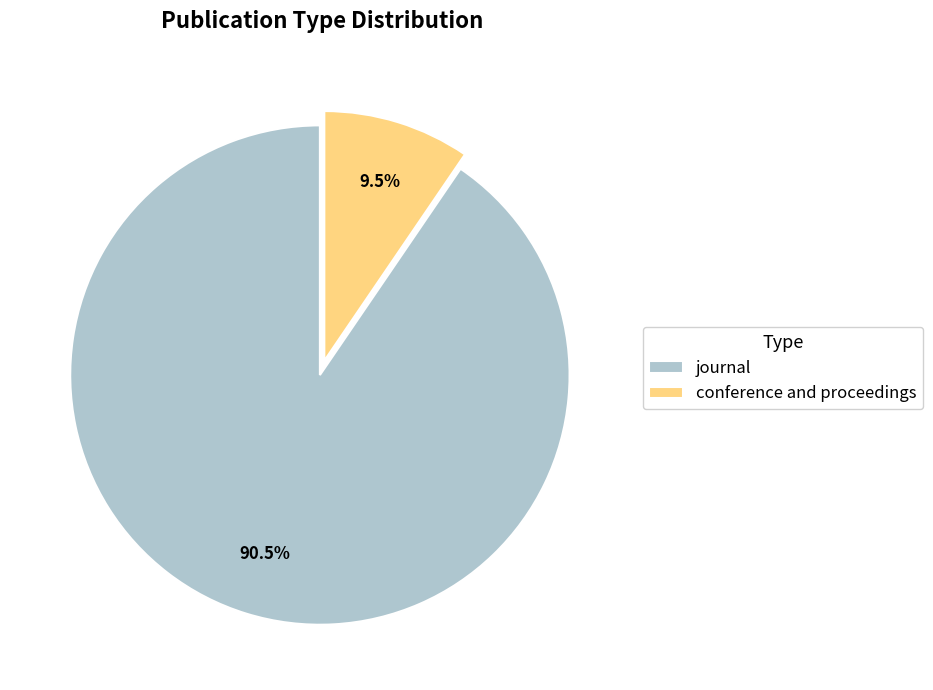

What percentage do conference and proceedings and journal together represent?

100.0%